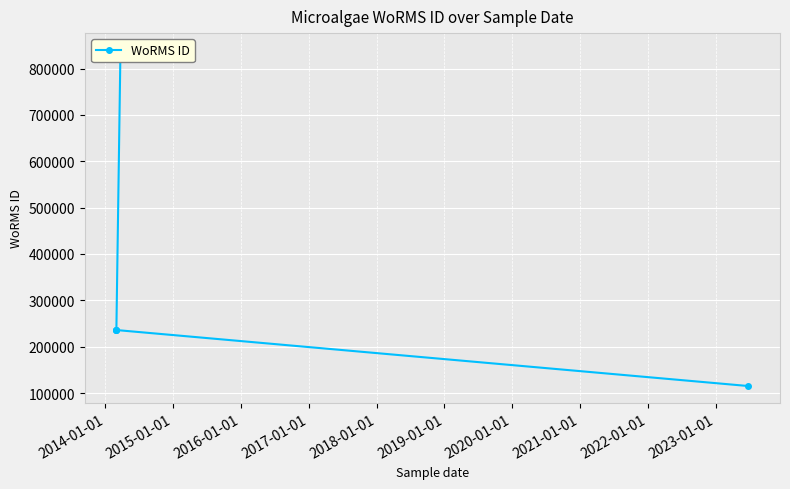

Which has a higher value, 2014-01-01 or 2015-01-01?

2014-01-01